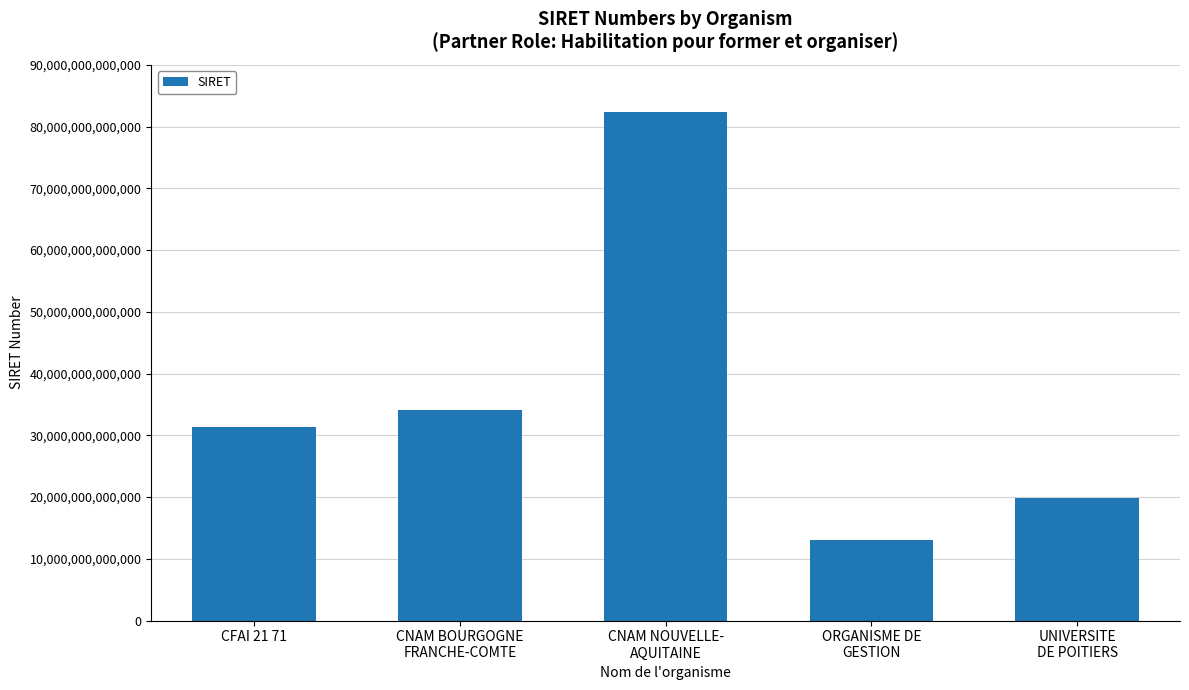

Which category has the lowest value across all series?

ORGANISME DE
GESTION